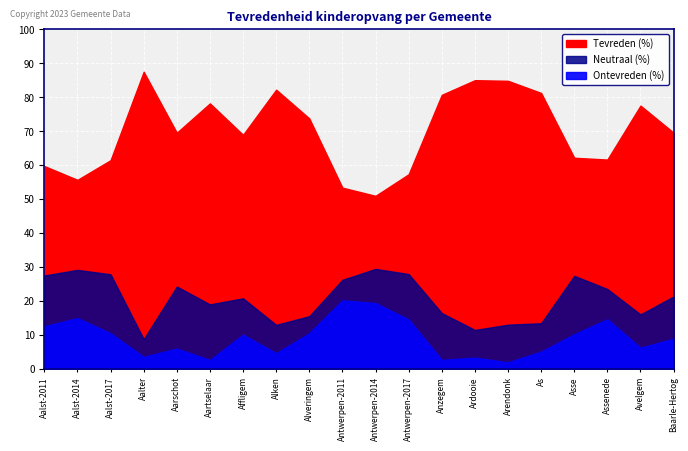

Is it true that Neutraal (%) equals 35.5 at Antwerpen-2011?

False